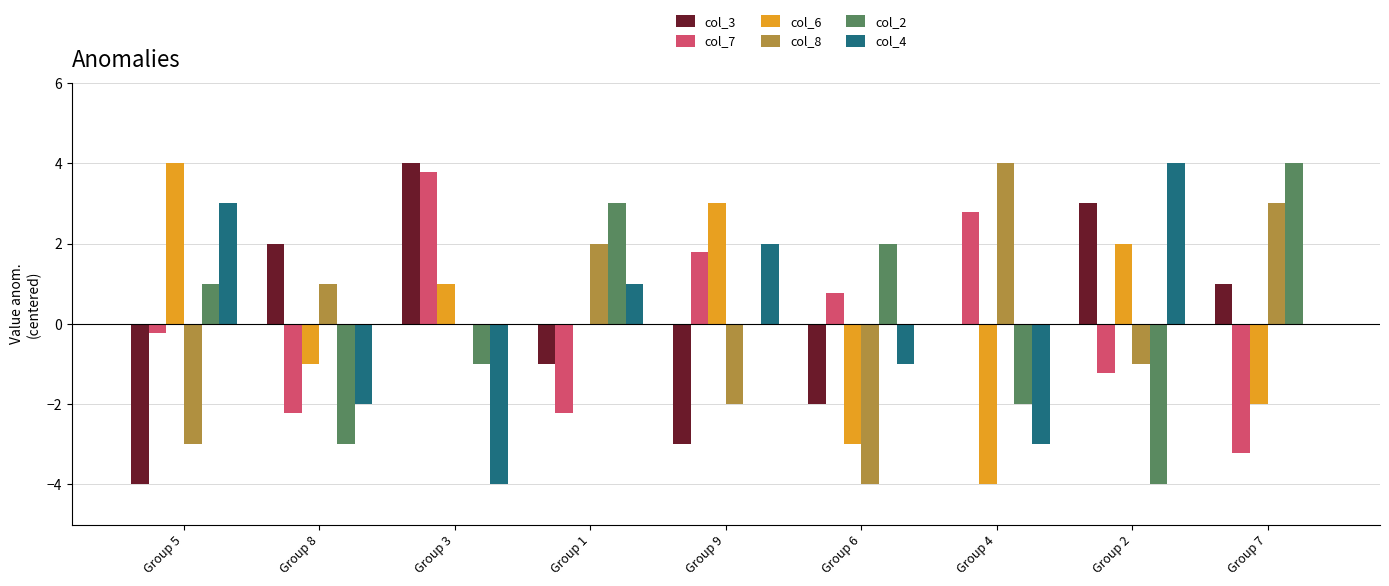

How many col_4 values are between -2 and 2?

5